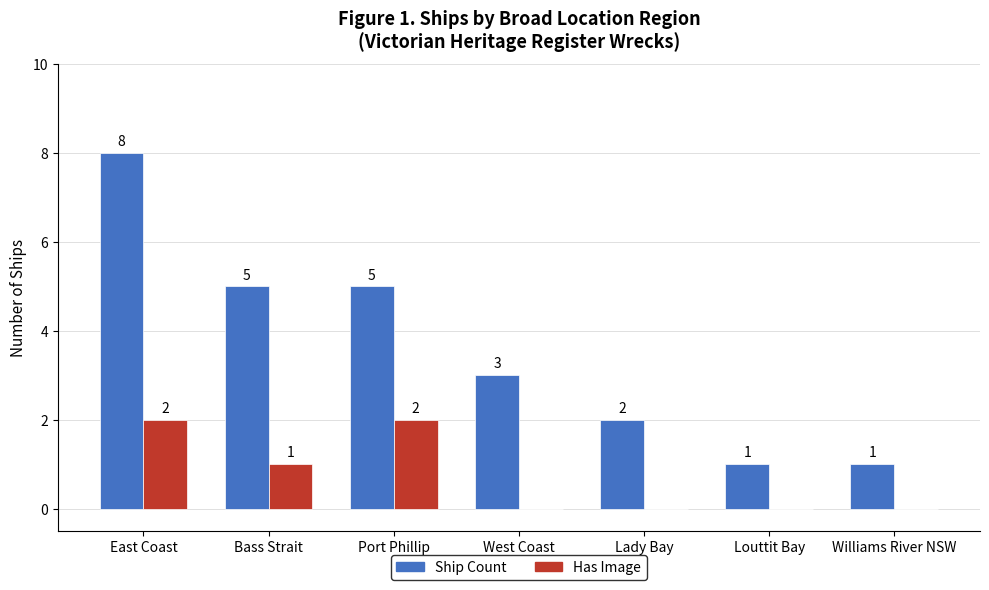

Reading right to left, list all the values displayed in this chart.

Ship Count: 1	1	2	3	5	5	8
Has Image: 0	0	0	0	2	1	2